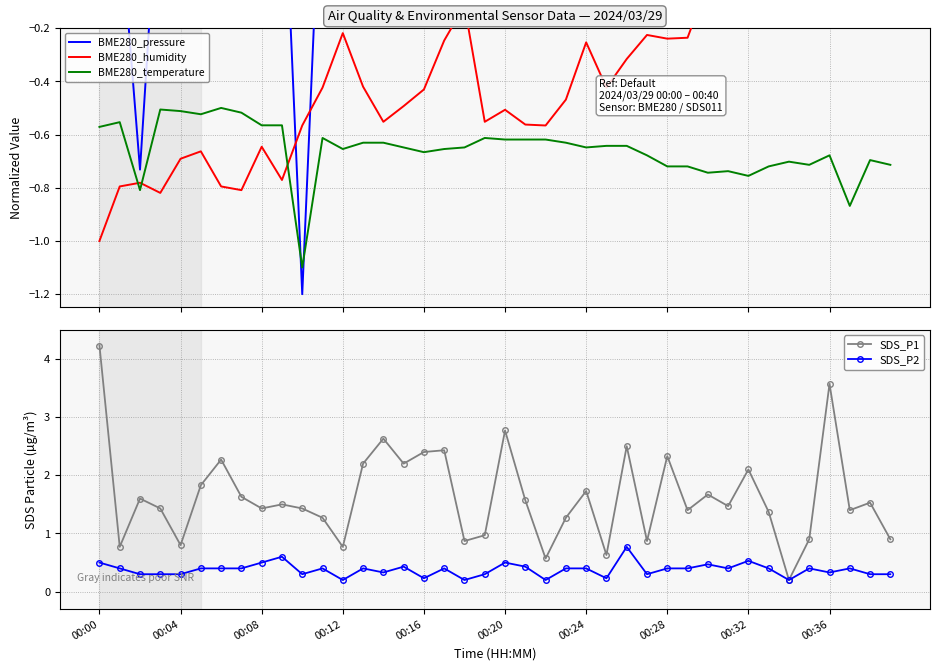

What are all the series names shown in the legend?

BME280_pressure, BME280_humidity, BME280_temperature, SDS_P1, SDS_P2